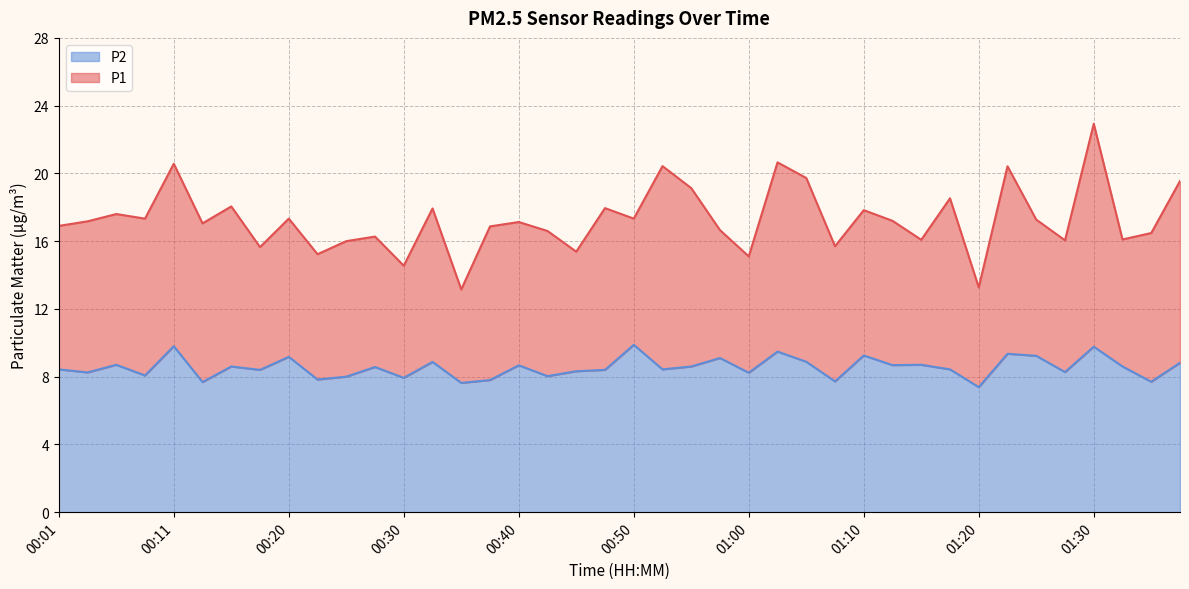

Rank the series at 13 from highest to lowest value.

P1 line, P2 line